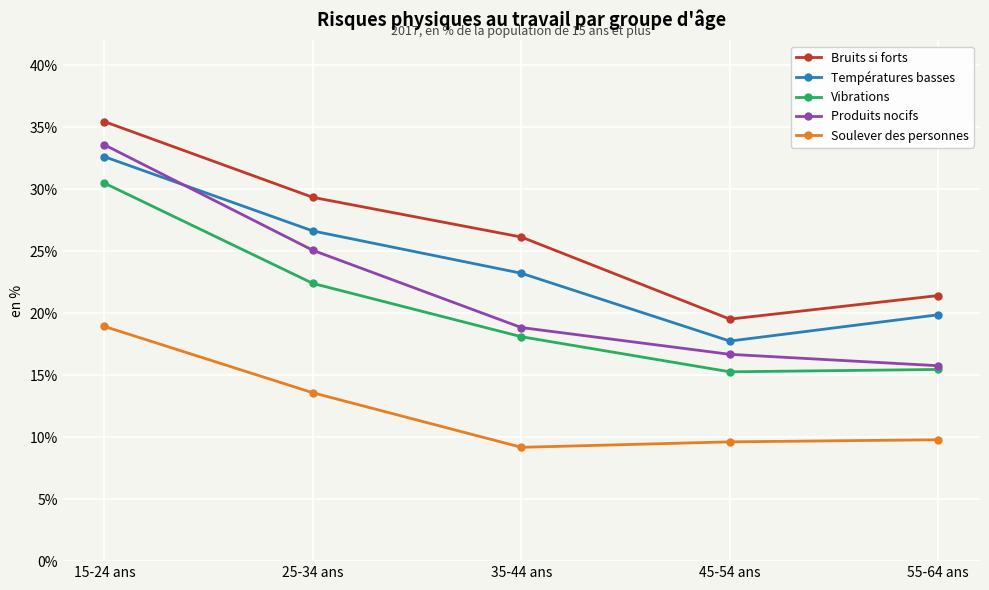

Is it true that Produits nocifs equals 16.7 at 45-54 ans?

True